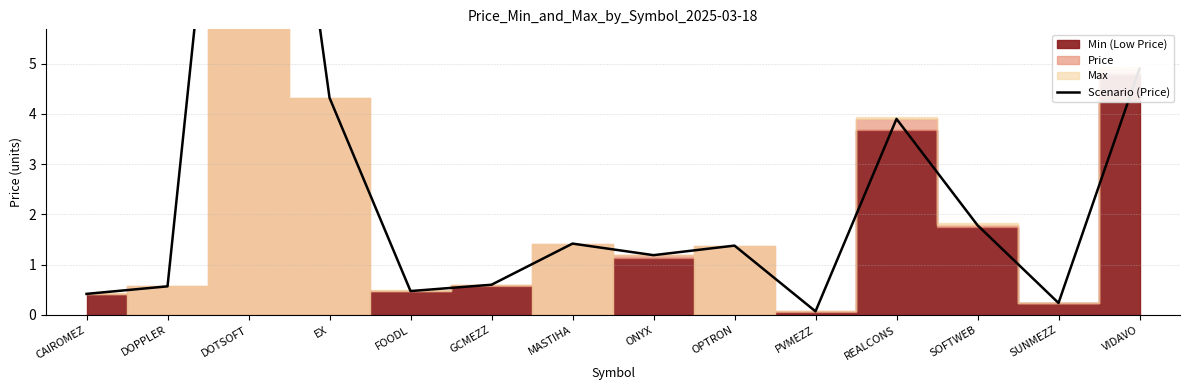

What is the sum of the values at CAIROMEZ and REALCONS?

4.3